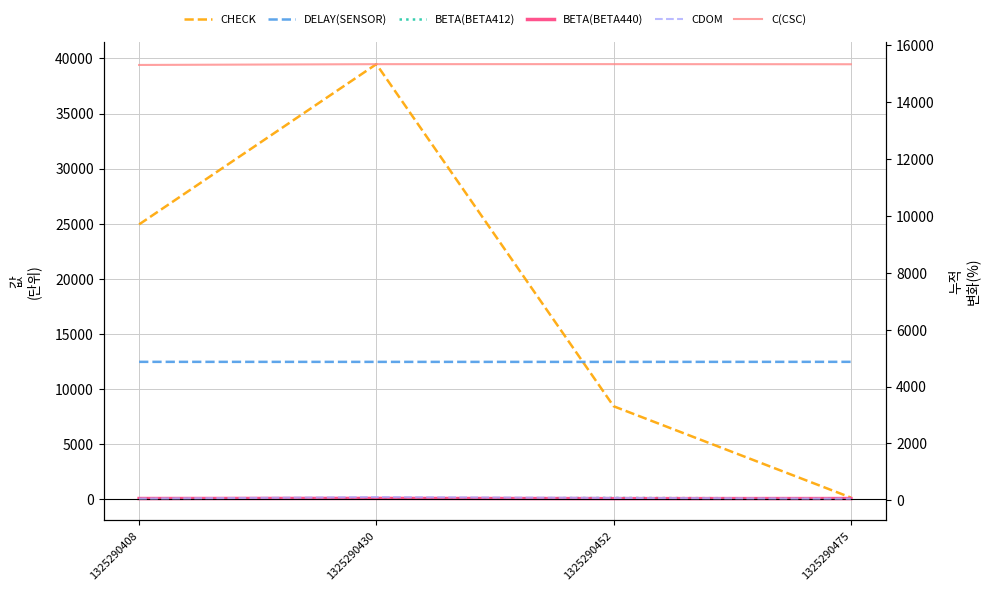

Reading left to right, transcribe all the data shown in this chart.

CHECK: 24950	39483	8455	174
DELAY(SENSOR): 12483	12480	12479	12484
BETA(BETA412): 91	69	137	90
BETA(BETA440): 86	98	78	85
CDOM: 62	116	88	58
C(CSC): 15311	15339	15340	15336